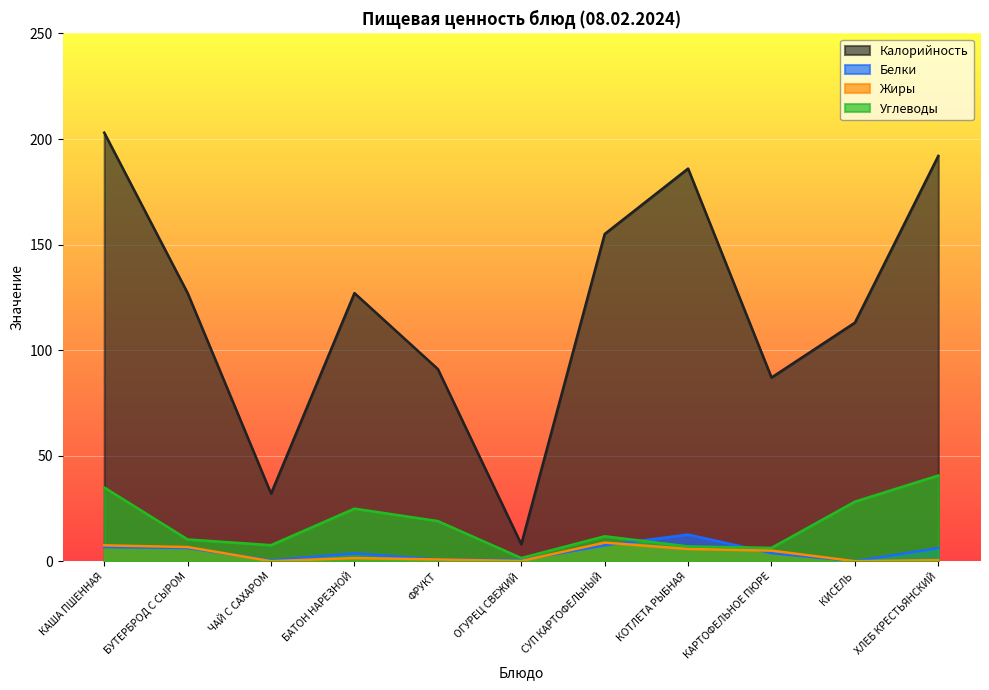

In Калорийность, how many points are higher than both neighbors (excluding endpoints)?

2